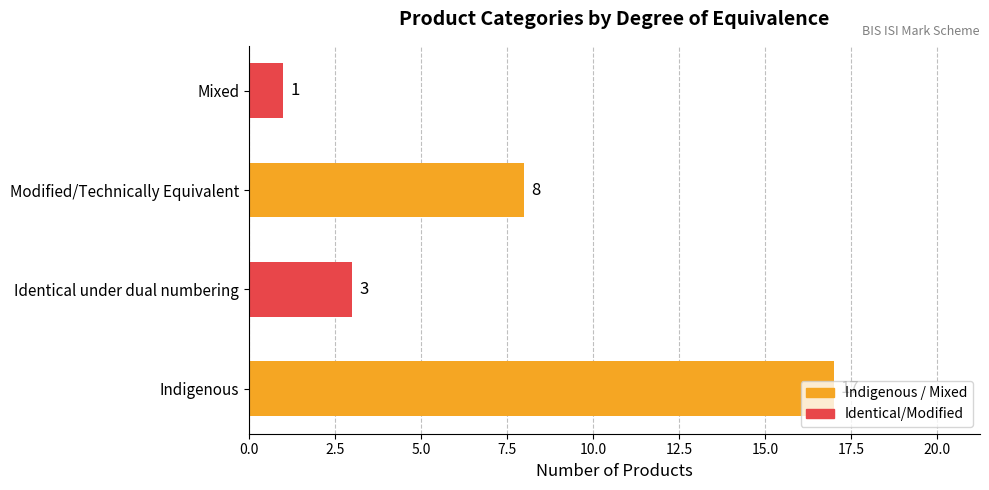

What position from the left is Identical under dual numbering?

3